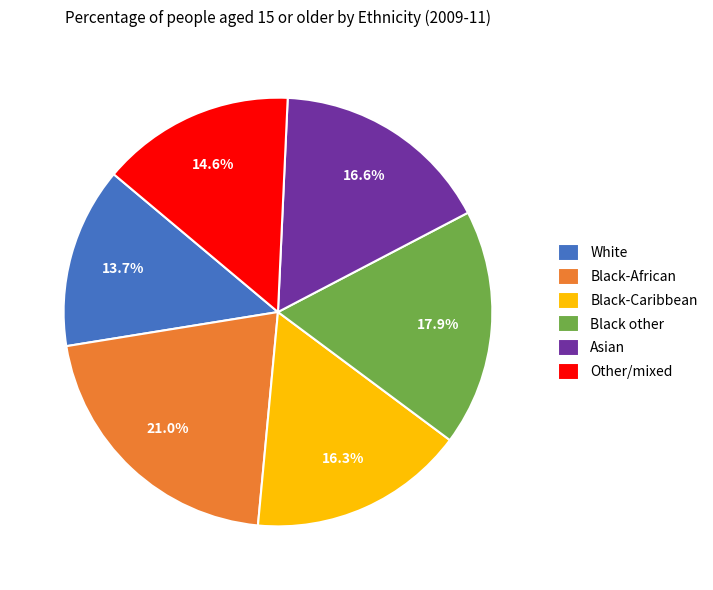

Which slice is the largest?

Black-African